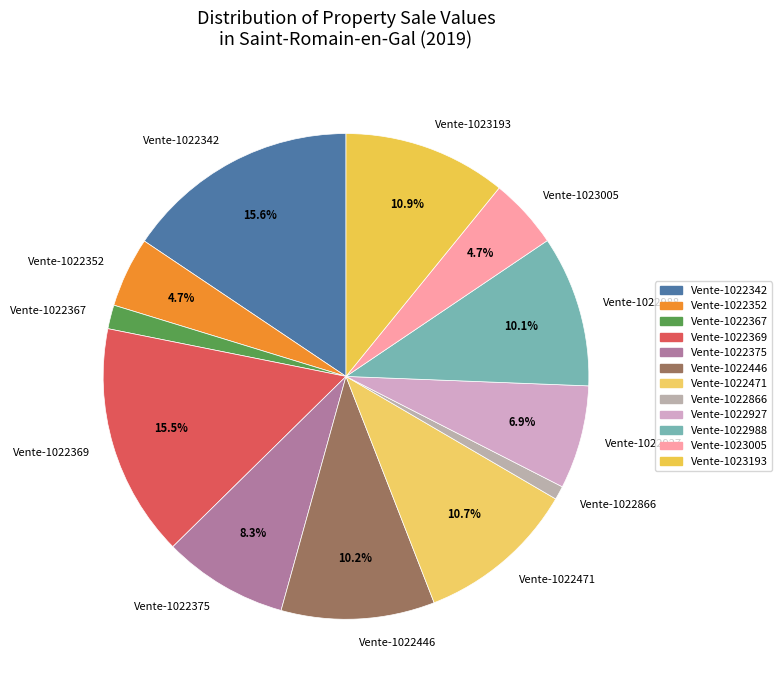

How many slices are in this pie chart?

12